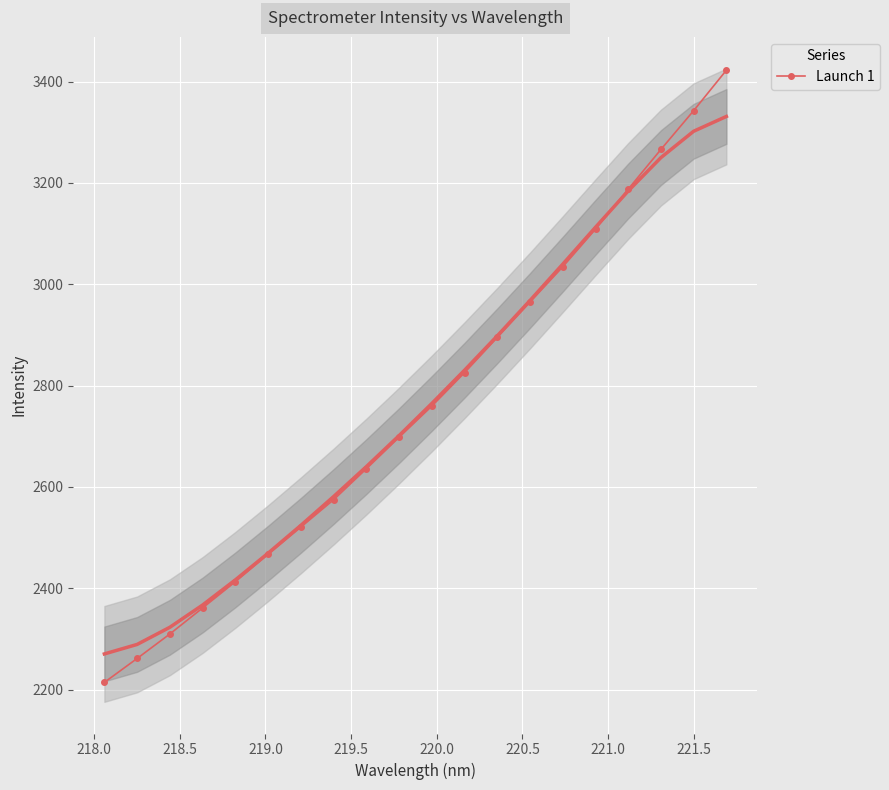

What is the lowest value of the Launch 1 series?

2214.1